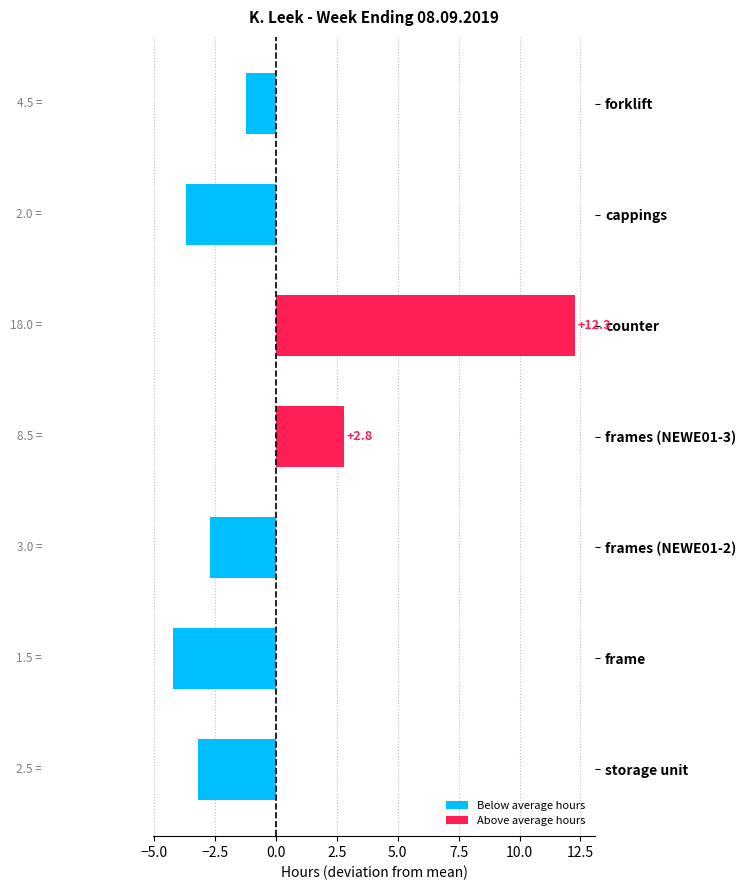

List the labels in order of value, smallest first.

frame, cappings, storage unit, frames (NEWE01-2), forklift, frames (NEWE01-3), counter